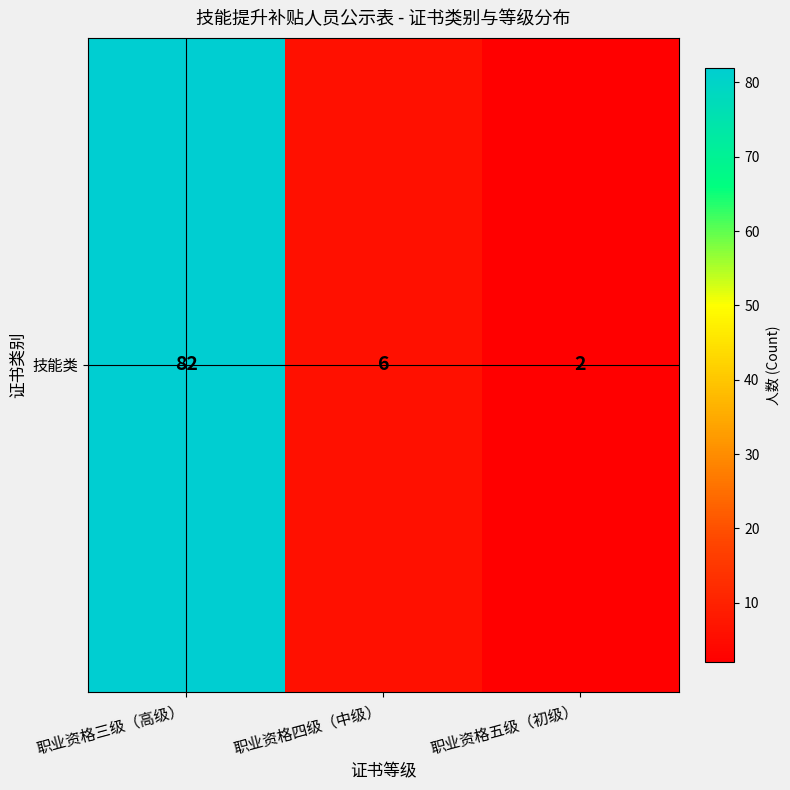

Reading left to right, transcribe all the data shown in this chart.

职业资格三级（高级）=82	职业资格四级（中级）=6	职业资格五级（初级）=2